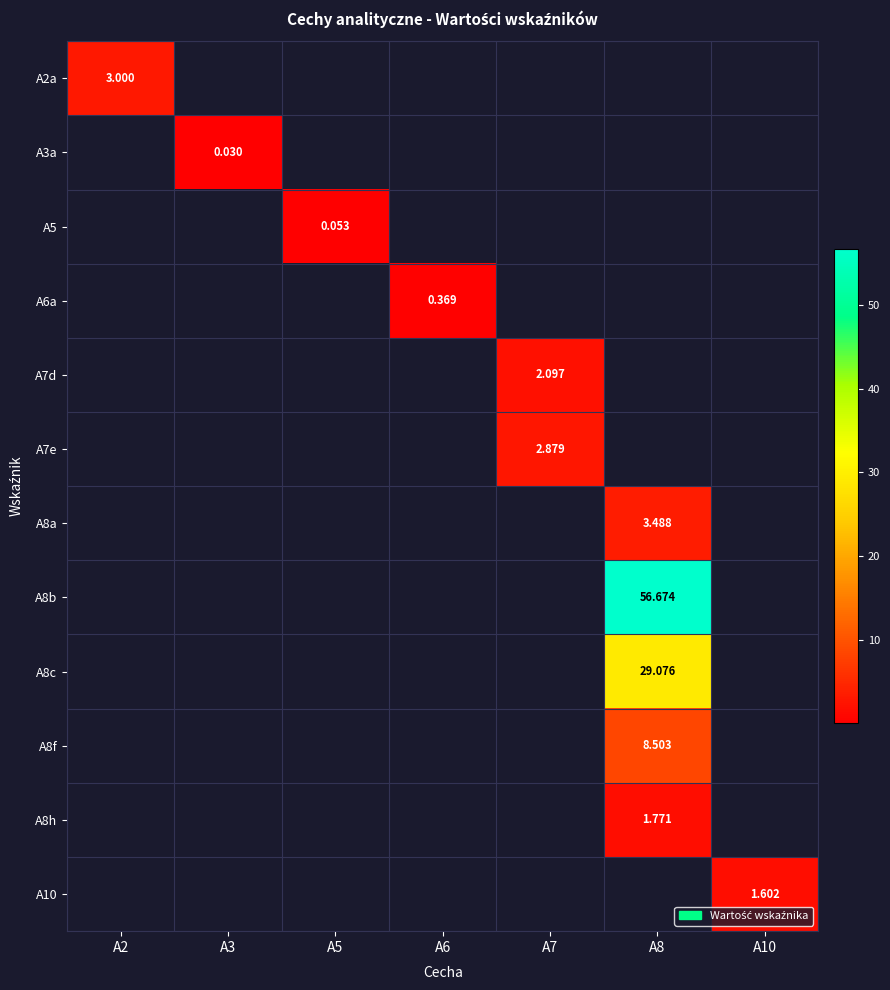

The value of A3a at A3 is 0.0. True or false?

True